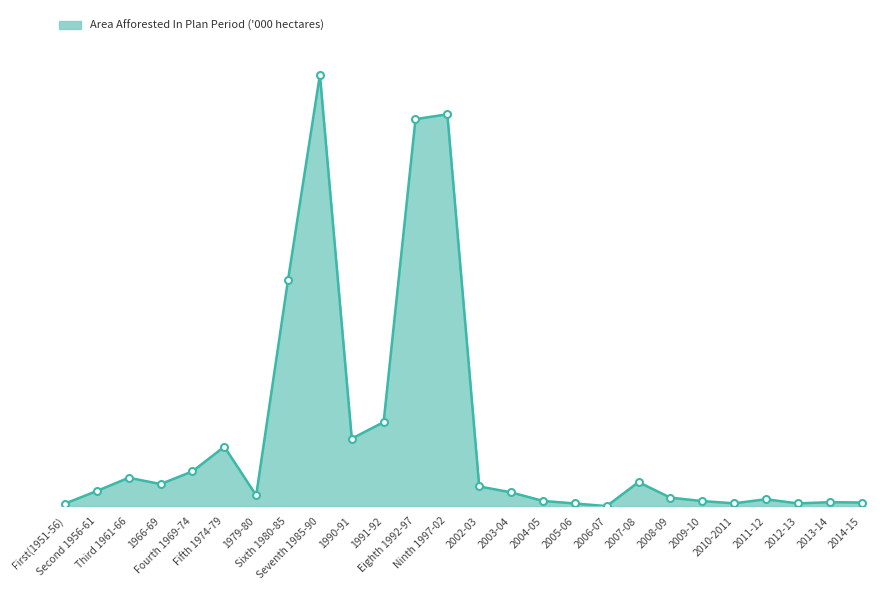

Does the chart have visible grid lines?

No